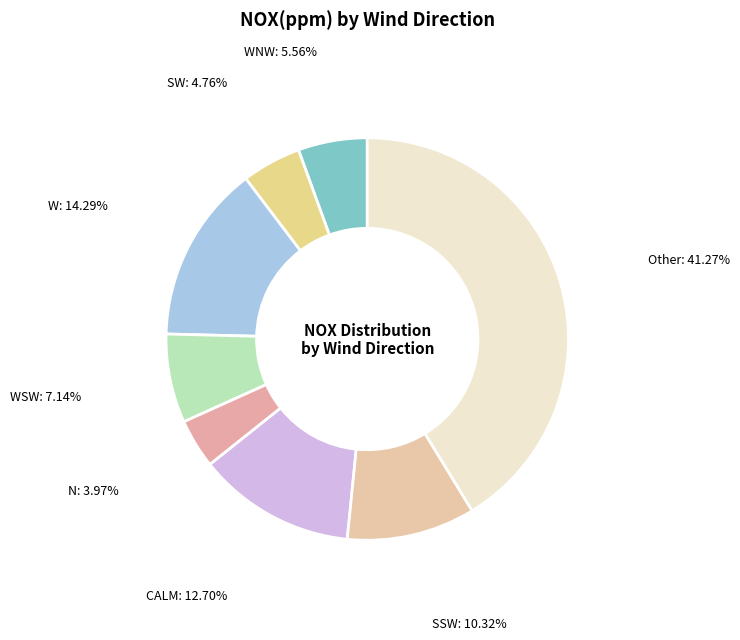

Between SSW and CALM, which is larger?

CALM